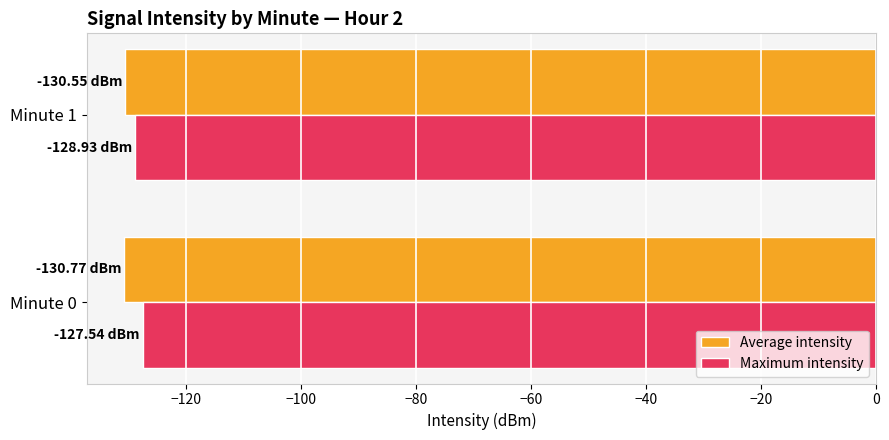

What is the total value across all series at Minute 0?

-258.3